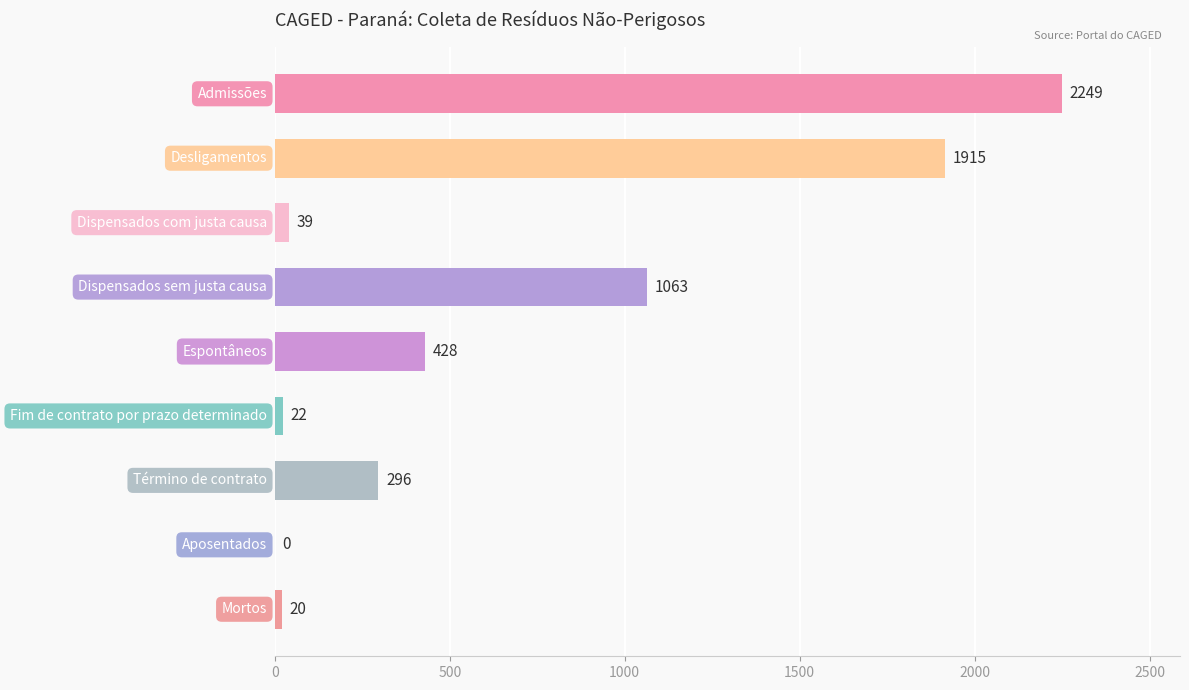

What is the greatest value displayed?

2249